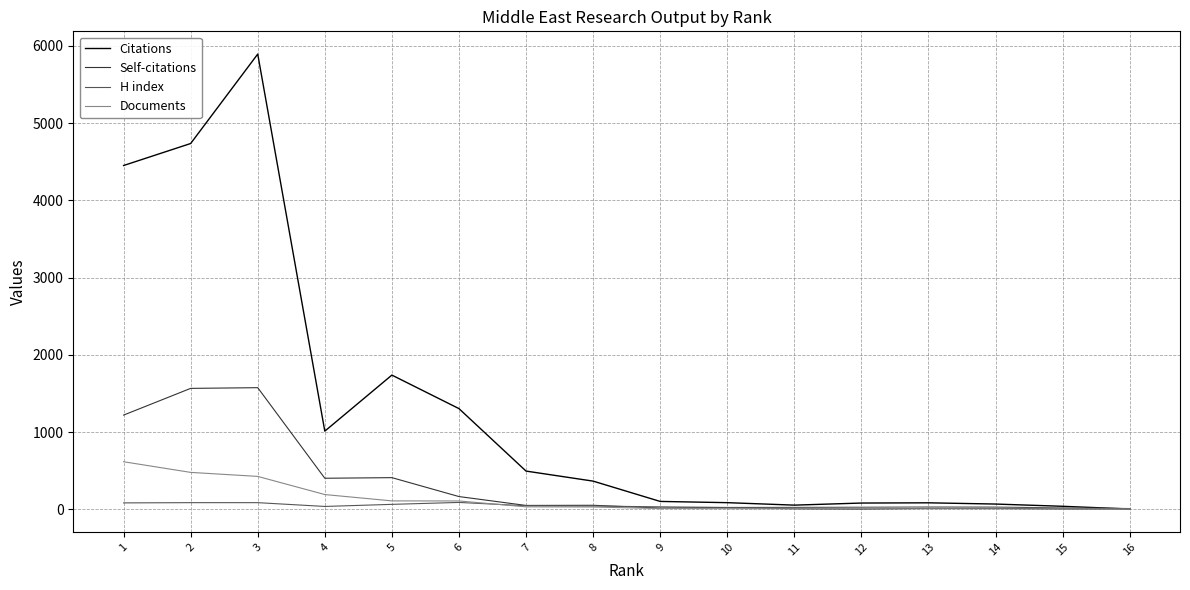

What is the total value across all series at 16?

16